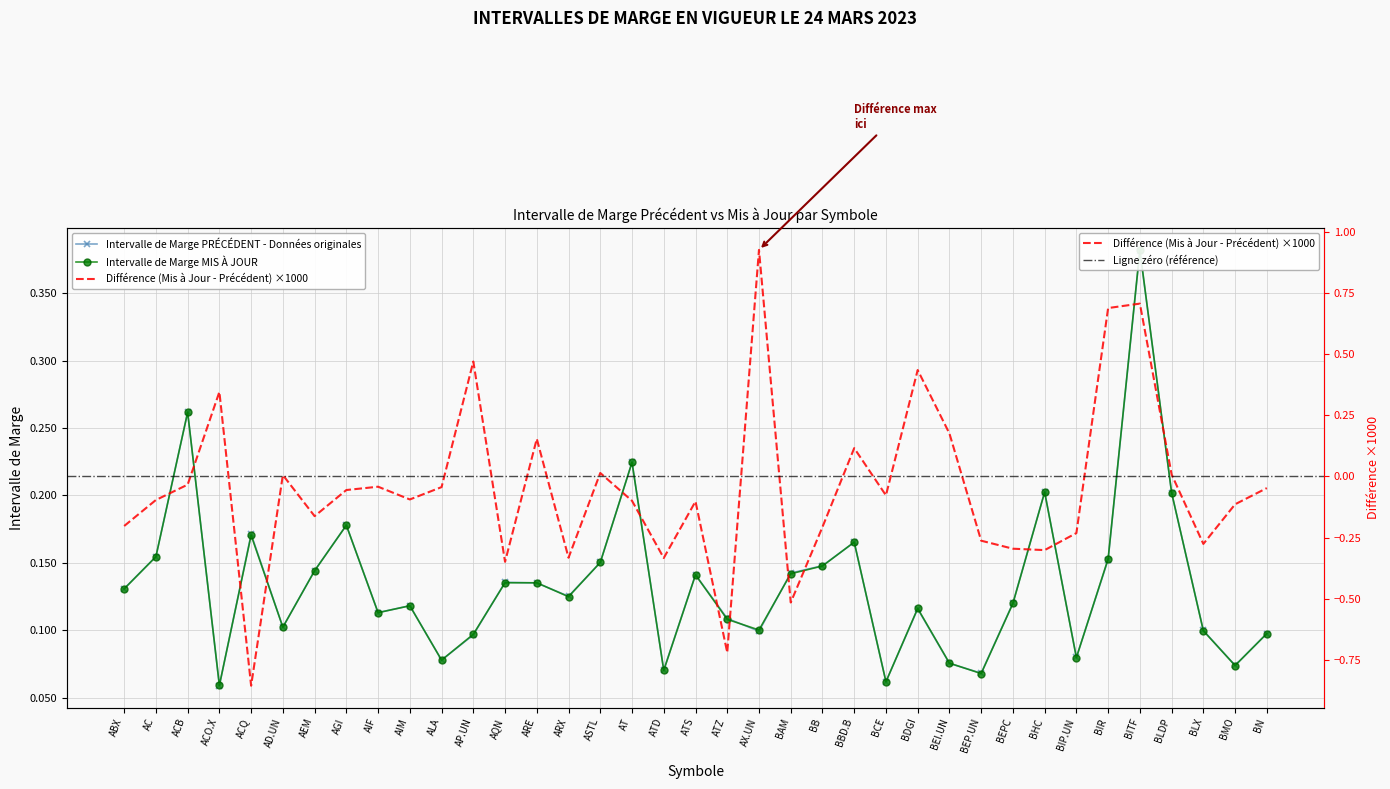

Which has a higher value, ACB or AD.UN?

ACB